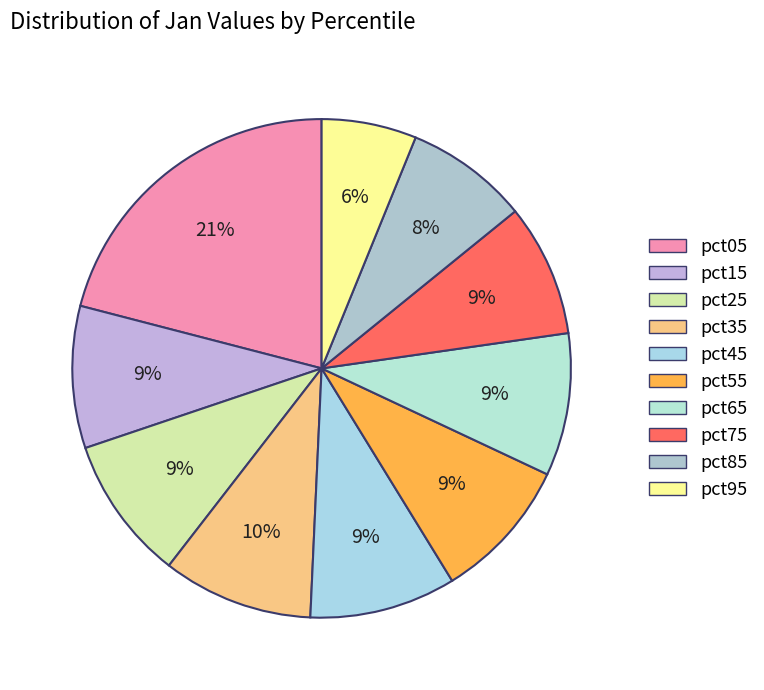

Rank the categories by value from highest to lowest.

pct05, pct35, pct45, pct25, pct65, pct55, pct15, pct75, pct85, pct95